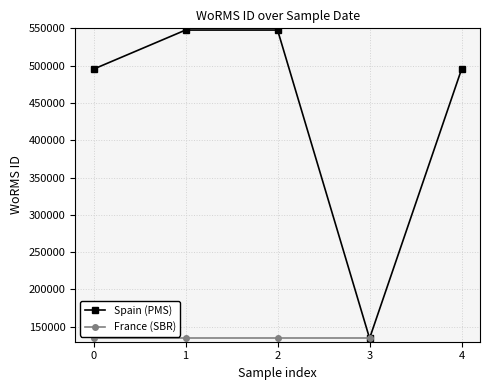

Reading left to right, what are all the values shown in this chart?

495347	547692	547692	134529	495347